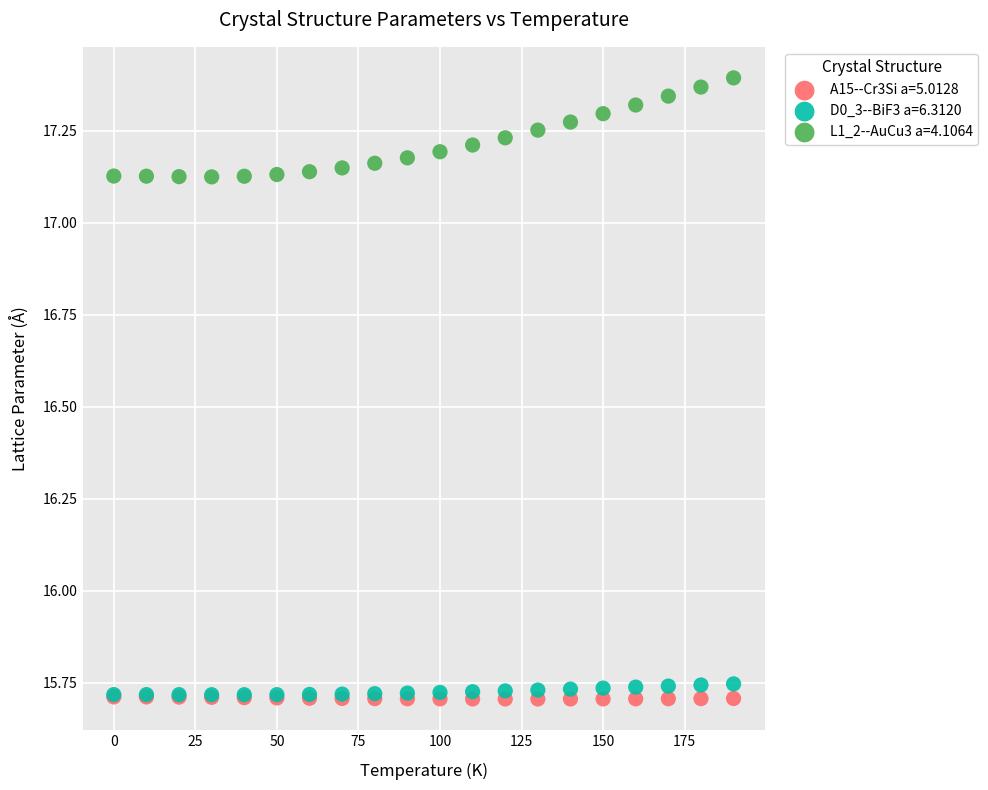

What are all the series names shown in the legend?

A15--Cr3Si a=5.0128, D0_3--BiF3 a=6.3120, L1_2--AuCu3 a=4.1064